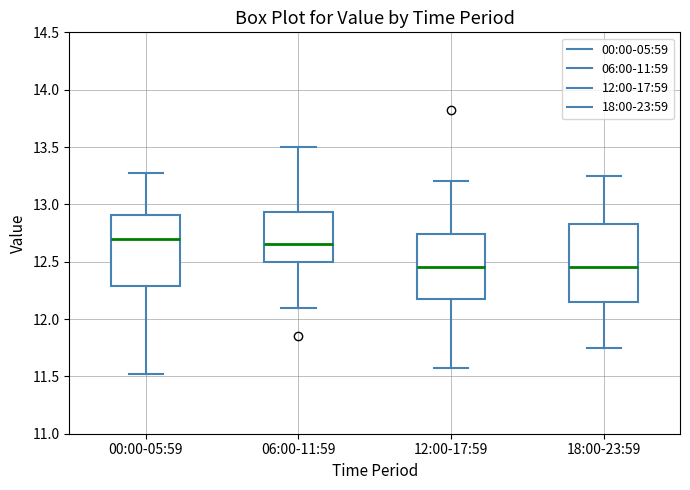

Comparing the boxes themselves (not the whiskers), which one is the tallest?

18:00-23:59